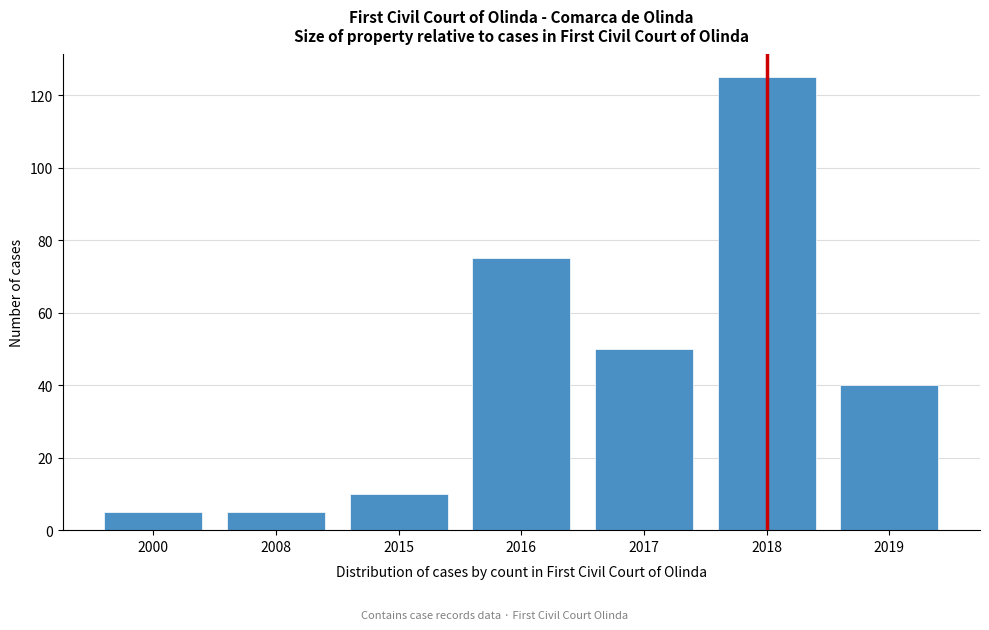

Reading right to left, what are all the values shown in this chart?

2019=40	2018=125	2017=50	2016=75	2015=10	2008=5	2000=5